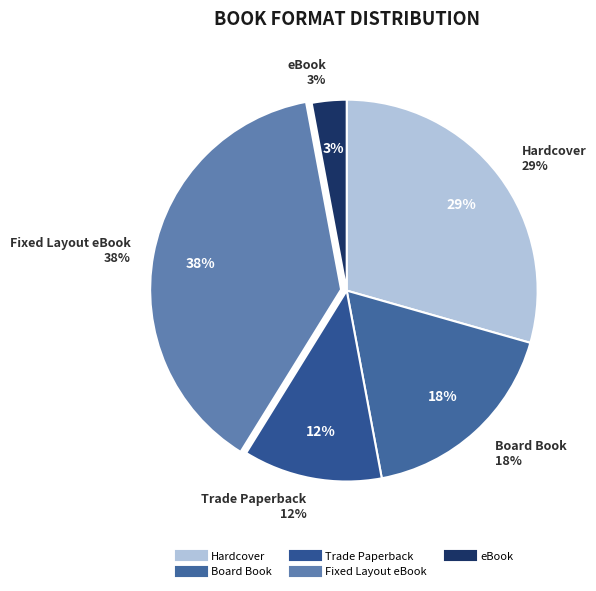

Is there a majority slice in this chart?

No